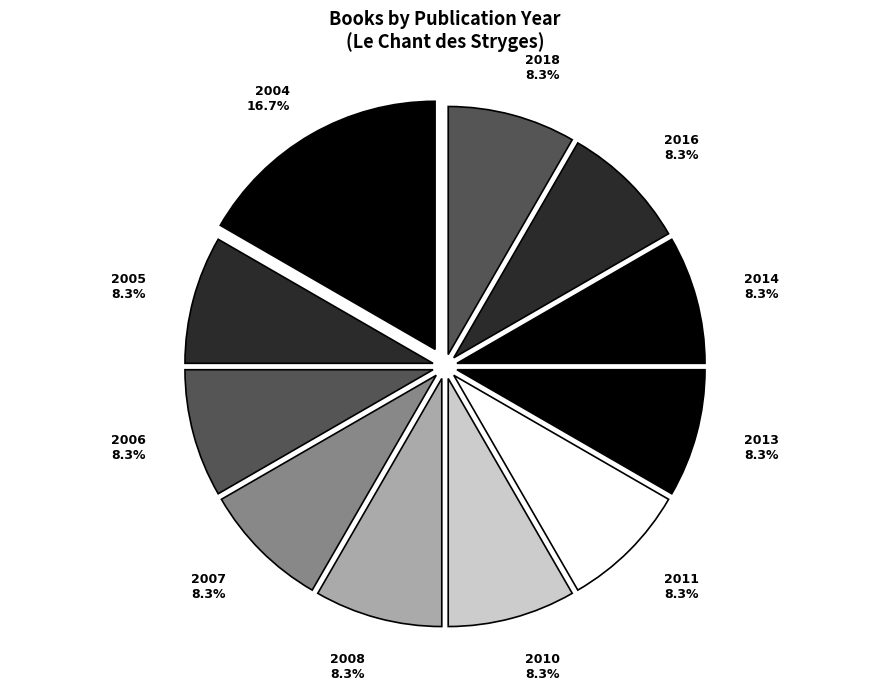

Which has a higher value, 2007 or 2004?

2004